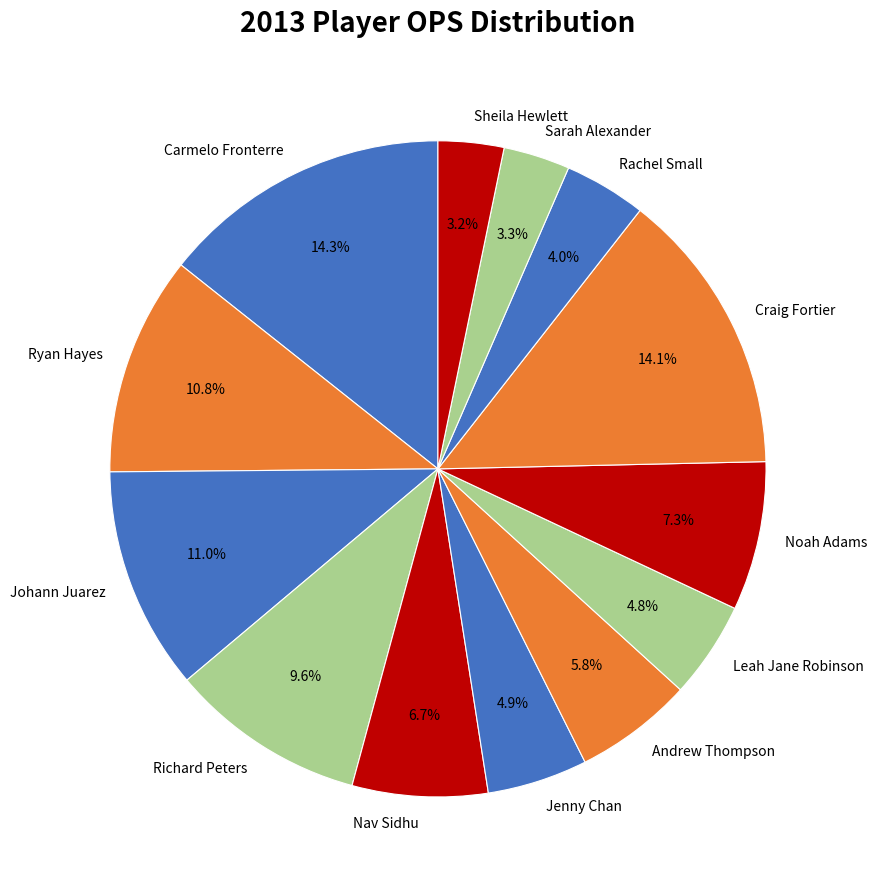

How many slices are in this pie chart?

13